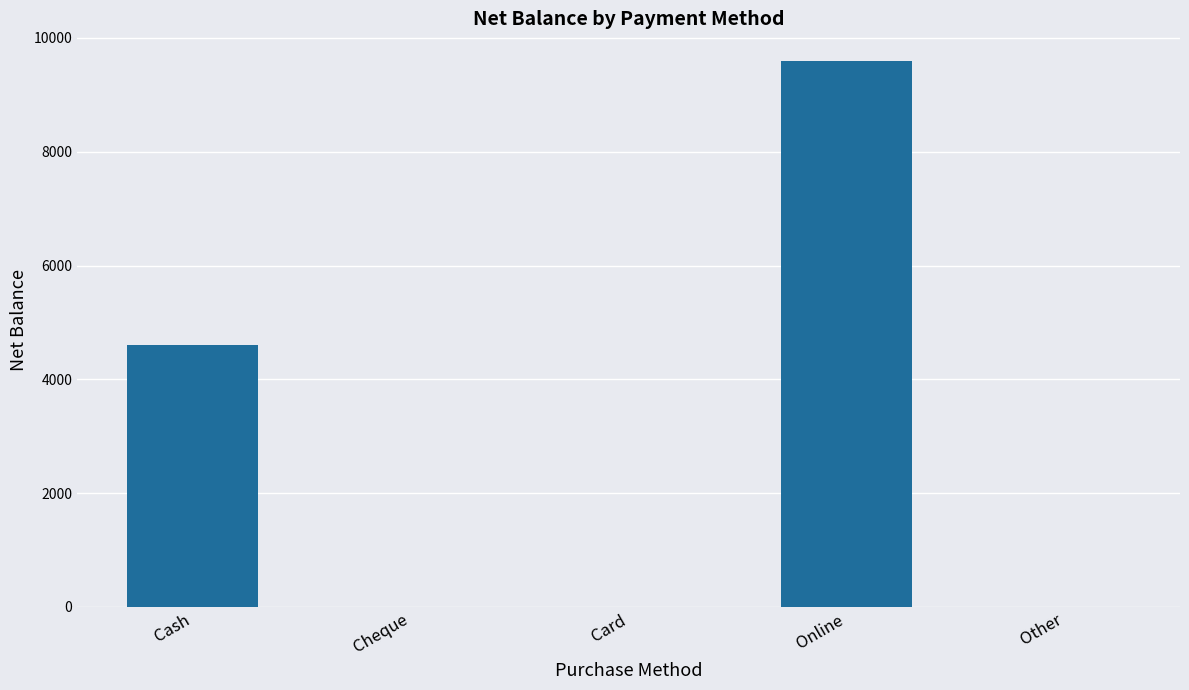

How many categories are shown in the chart?

5